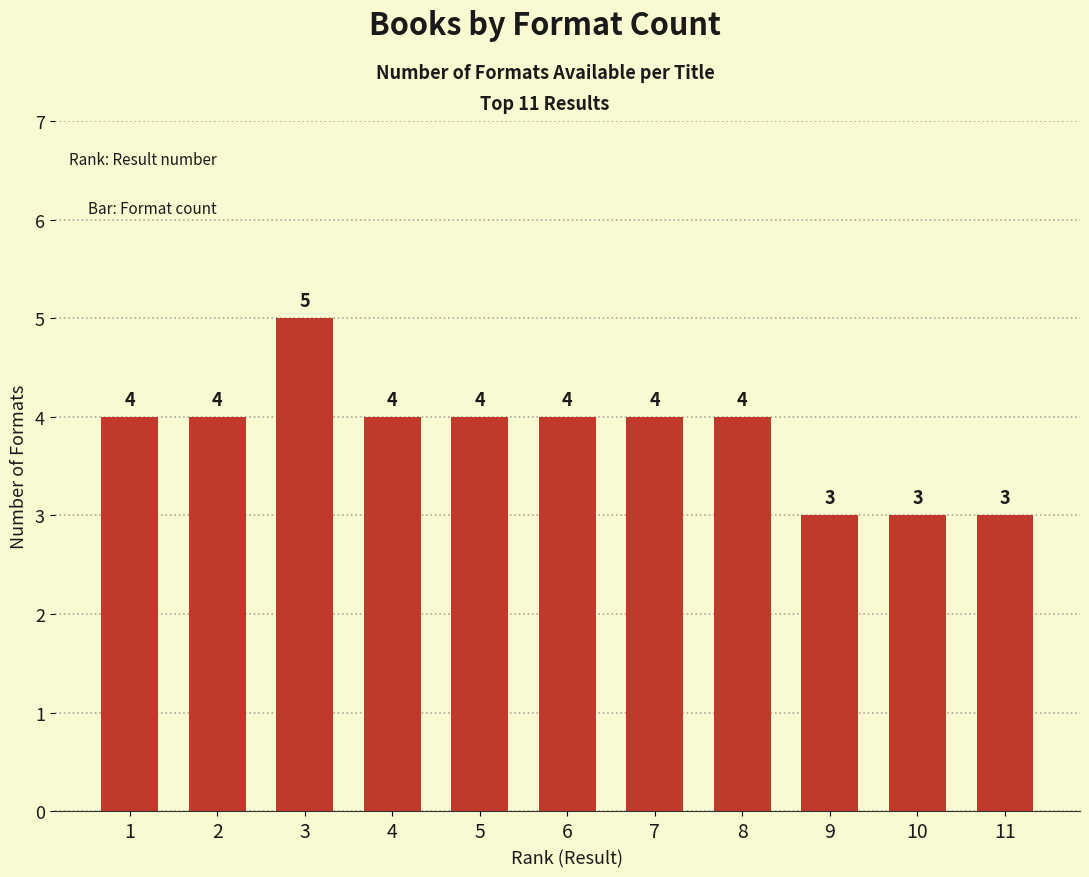

Reading right to left, transcribe all the data shown in this chart.

11=3	10=3	9=3	8=4	7=4	6=4	5=4	4=4	3=5	2=4	1=4